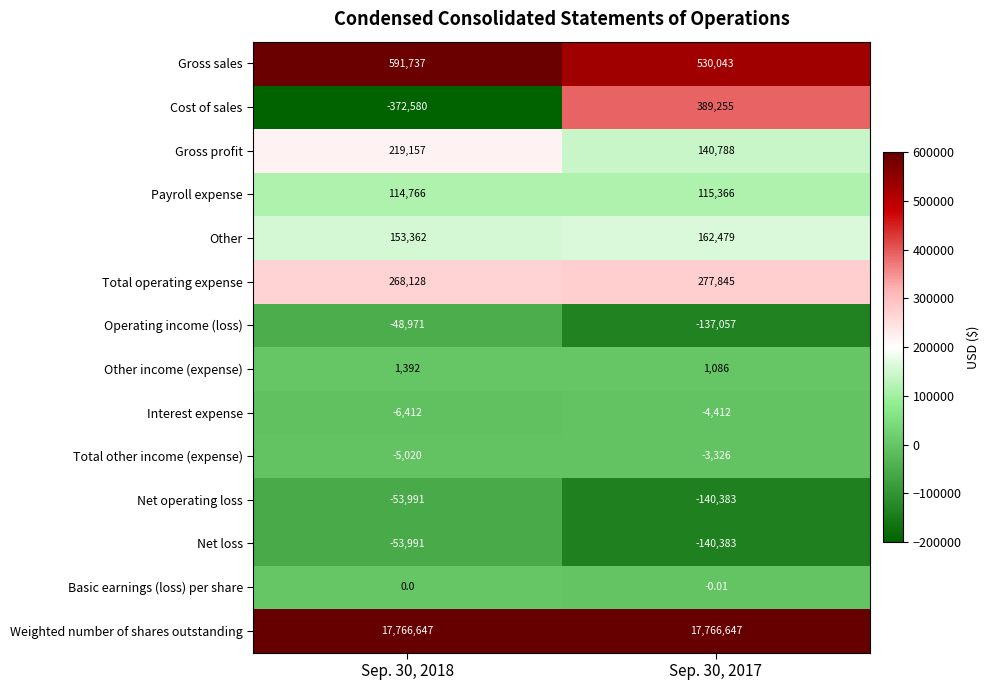

Is the value of Gross sales at Sep. 30, 2018 greater than the value of Gross profit at Sep. 30, 2018?

Yes